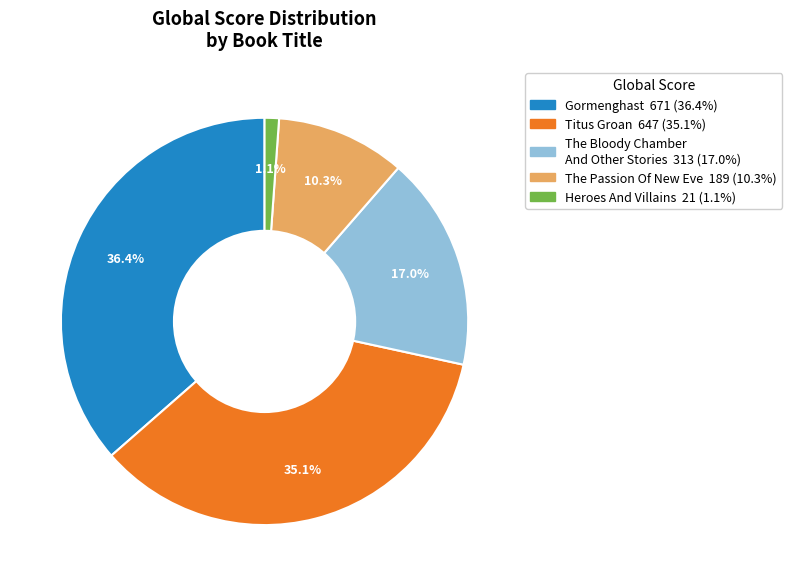

Combined, what portion of the pie is Titus Groan and Gormenghast?

71.6%